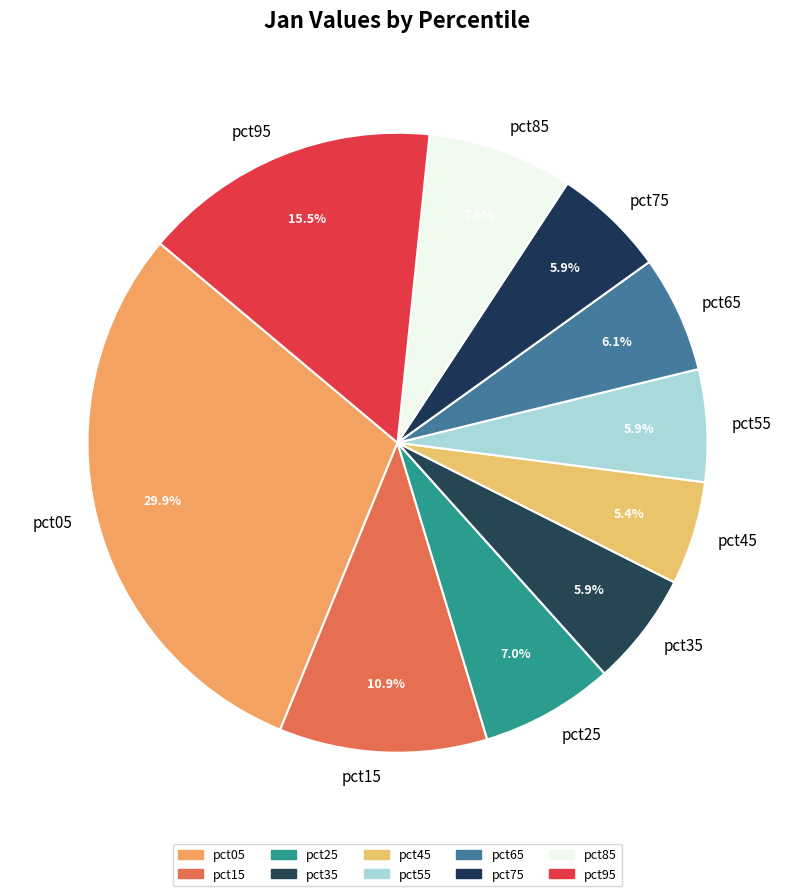

Which has a higher value, pct65 or pct95?

pct95